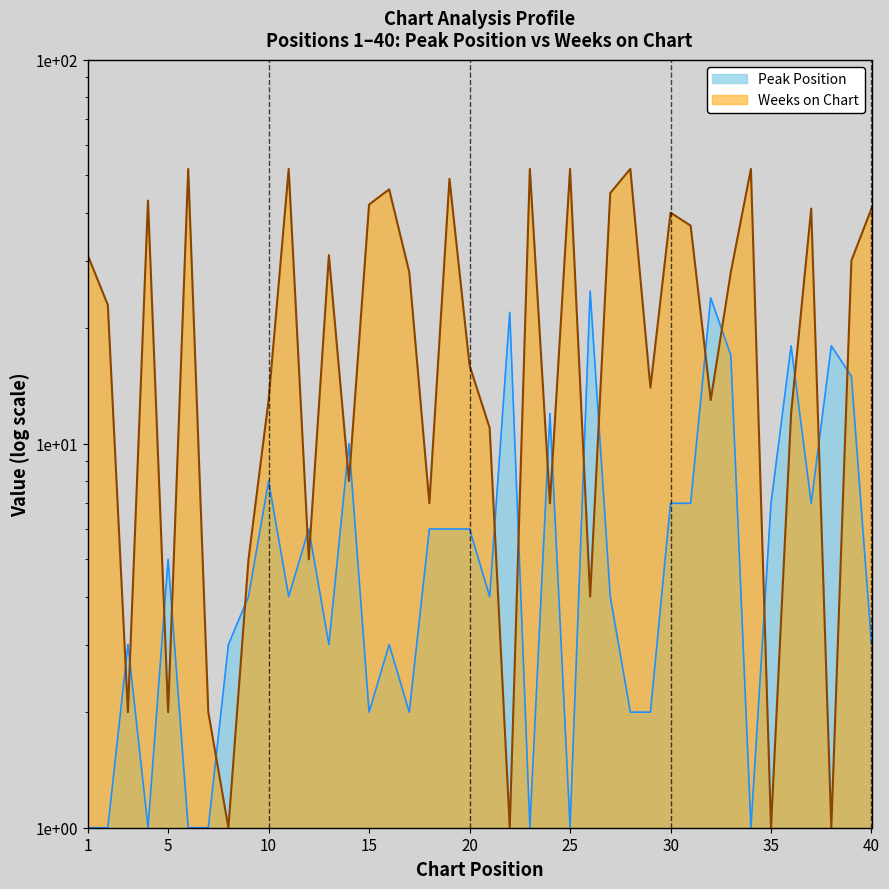

Which has a higher value, 9 or 16?

9